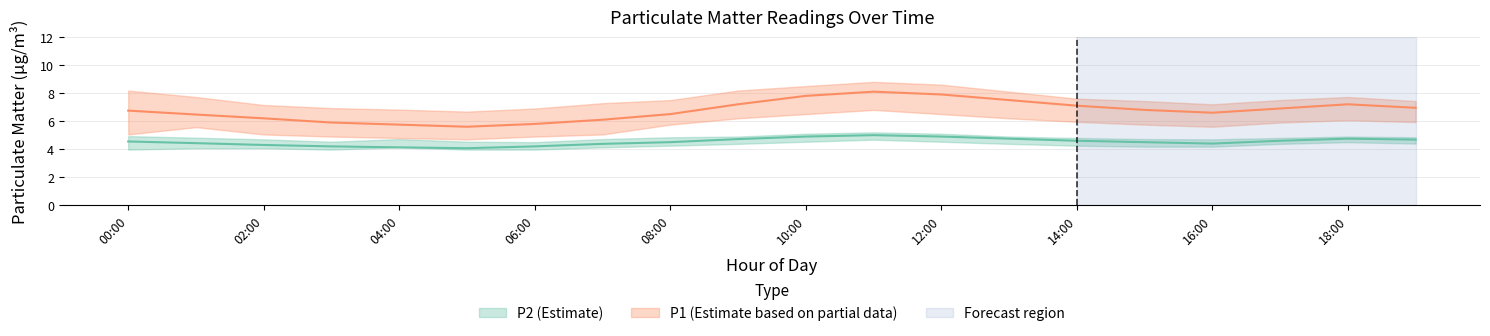

What is the difference between the highest and lowest values at 15:00?

3.2